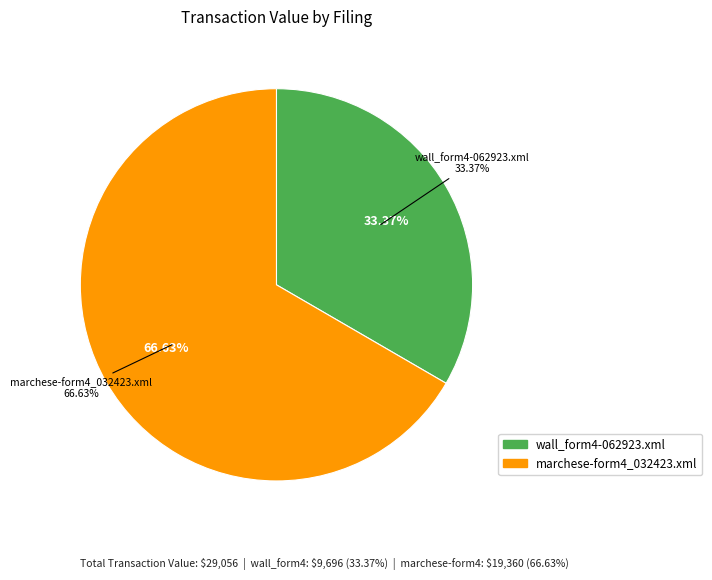

Count the number of slices in the pie.

2